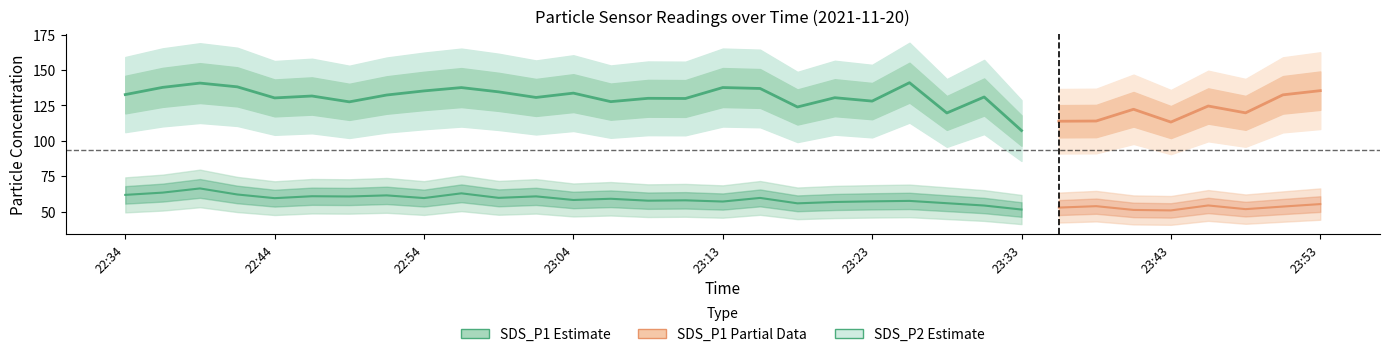

True or false: SDS_P2 and SDS_P1 cross at least once.

False